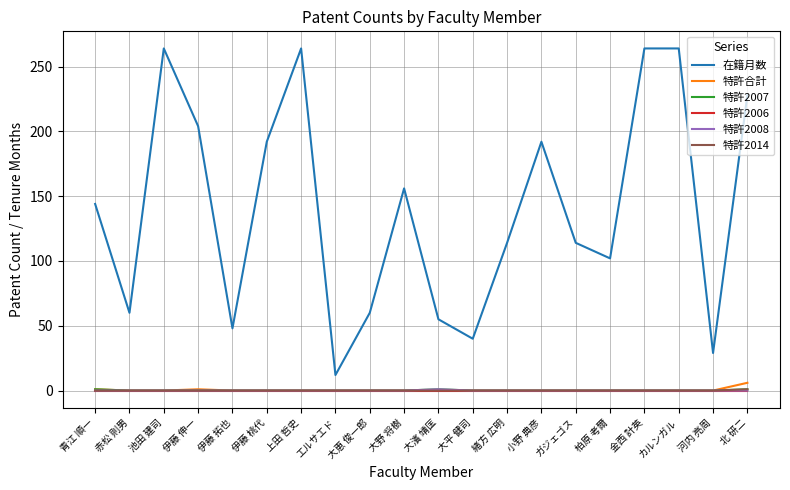

What position from the right is 小野 典彦?

7